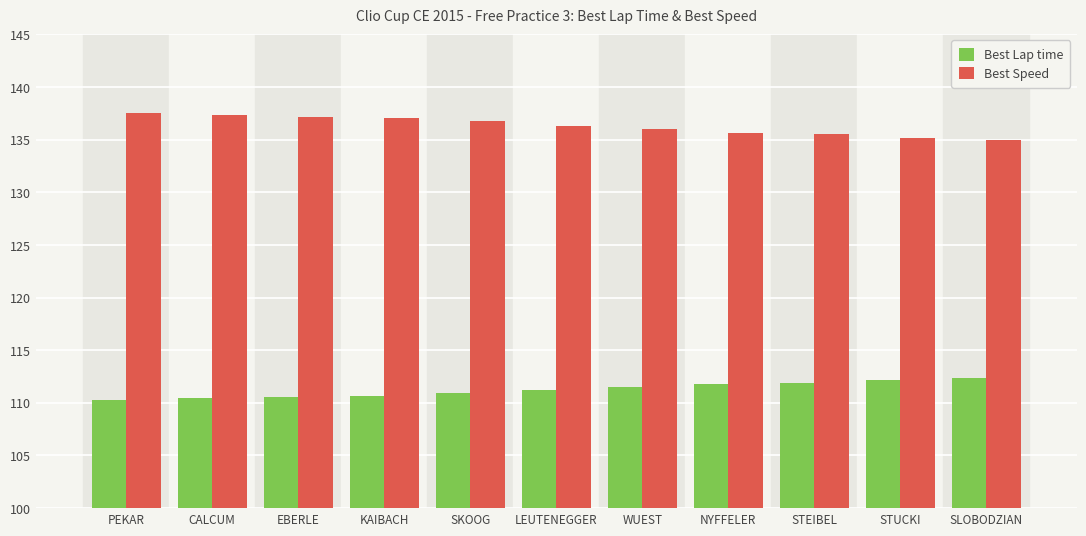

What is the difference between the highest and lowest values at KAIBACH?

26.4